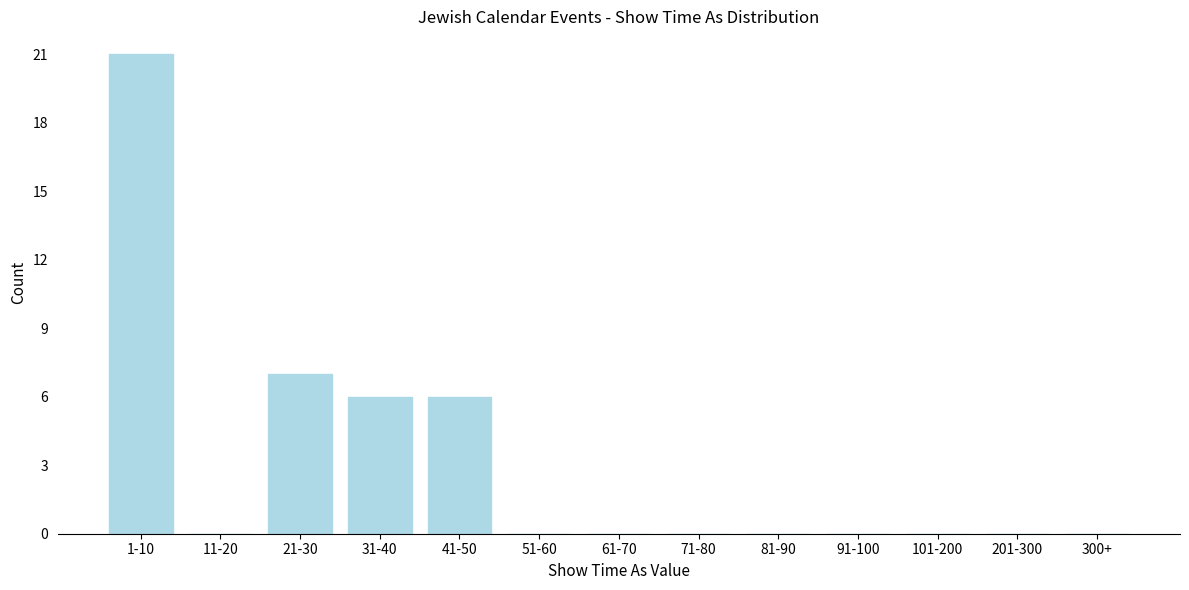

Reading right to left, what are all the values shown in this chart?

300+=0	201-300=0	101-200=0	91-100=0	81-90=0	71-80=0	61-70=0	51-60=0	41-50=6	31-40=6	21-30=7	11-20=0	1-10=21